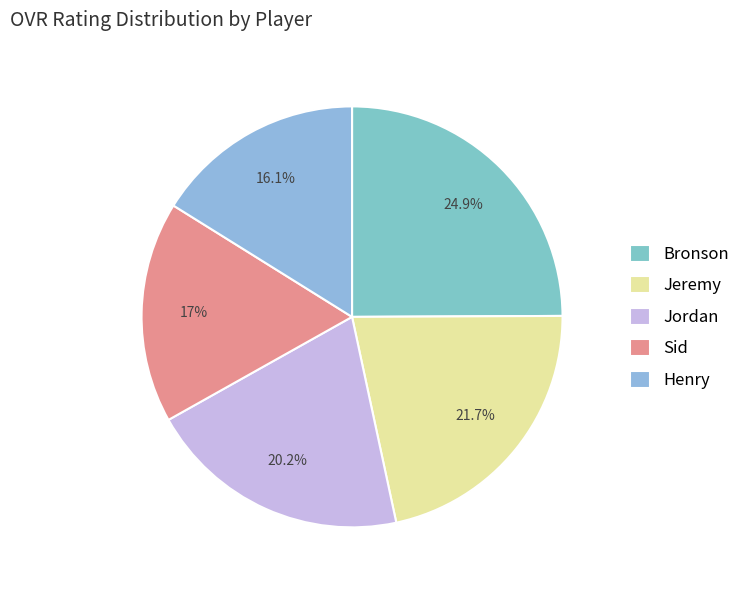

Is the sum of Jordan and Henry greater than half?

No